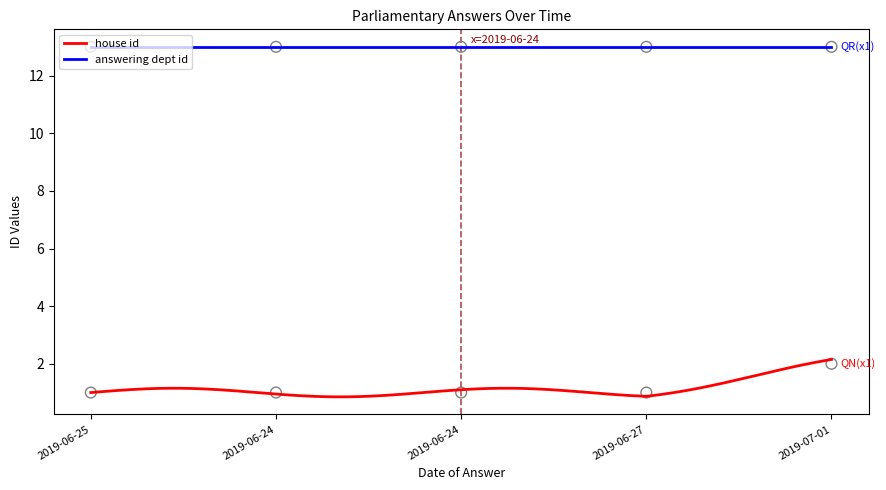

Which has a higher value, 2019-06-24 or 2019-06-27?

2019-06-24